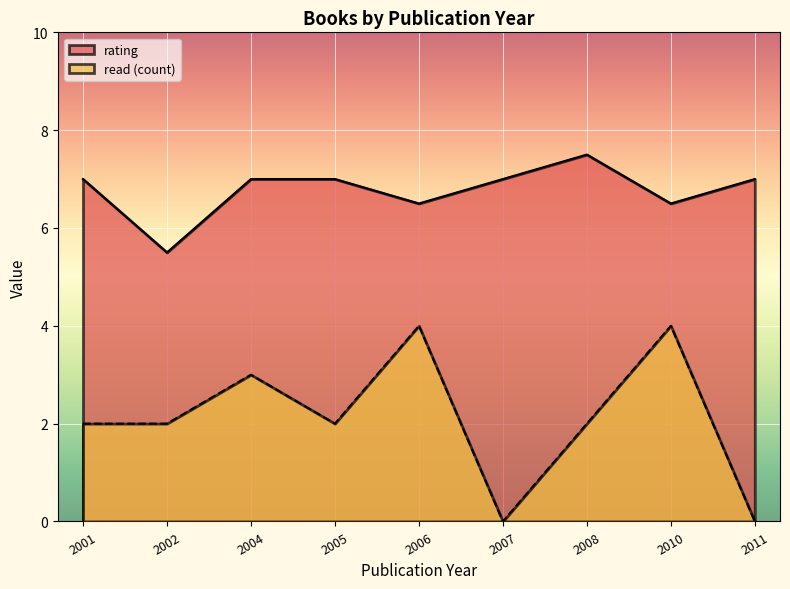

Is the value of rating at 2005 greater than the value of read at 2008?

Yes